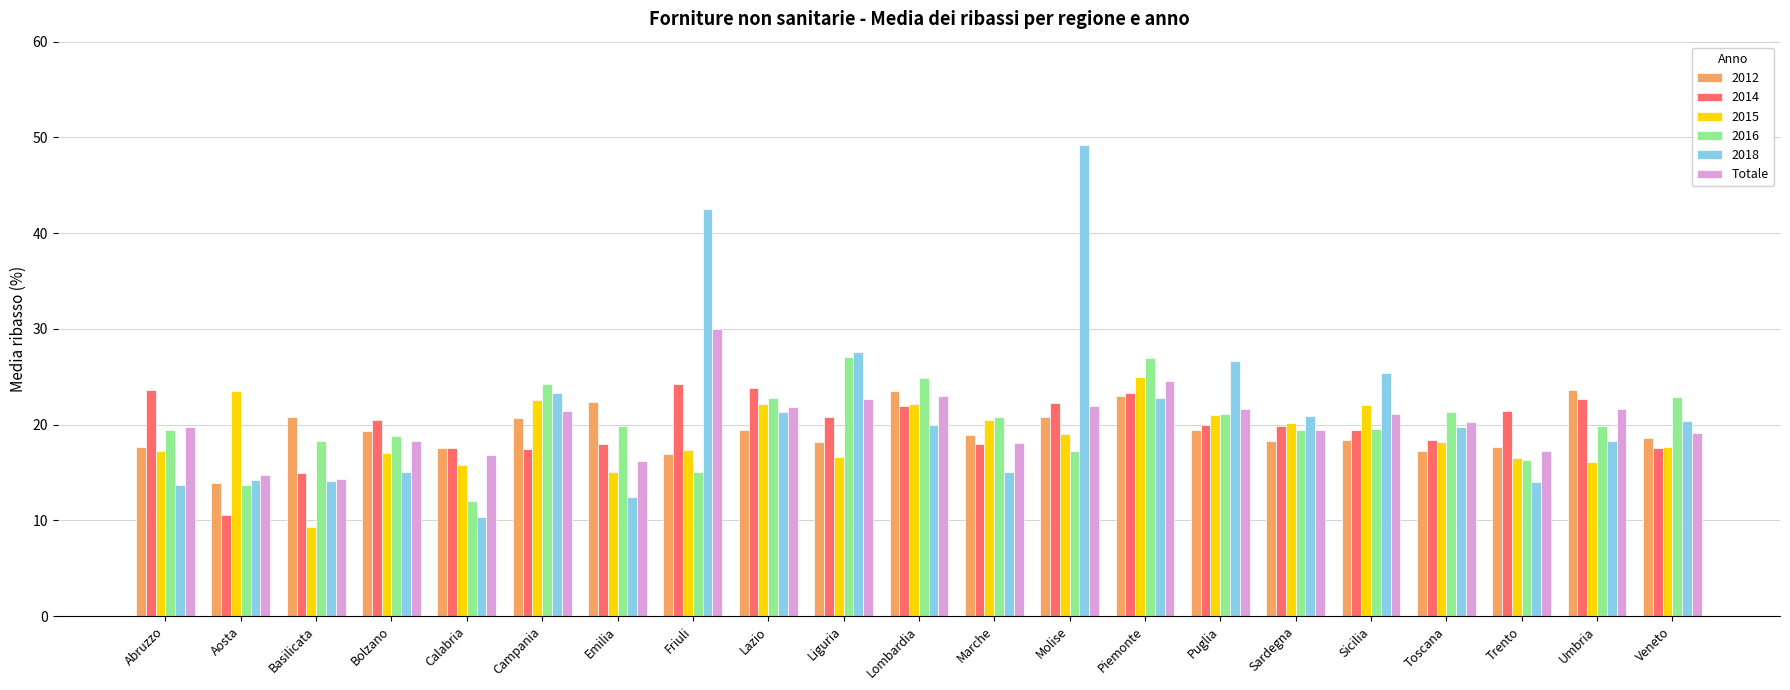

What is the difference between the maximum and second lowest values in the 2012 series?

6.7